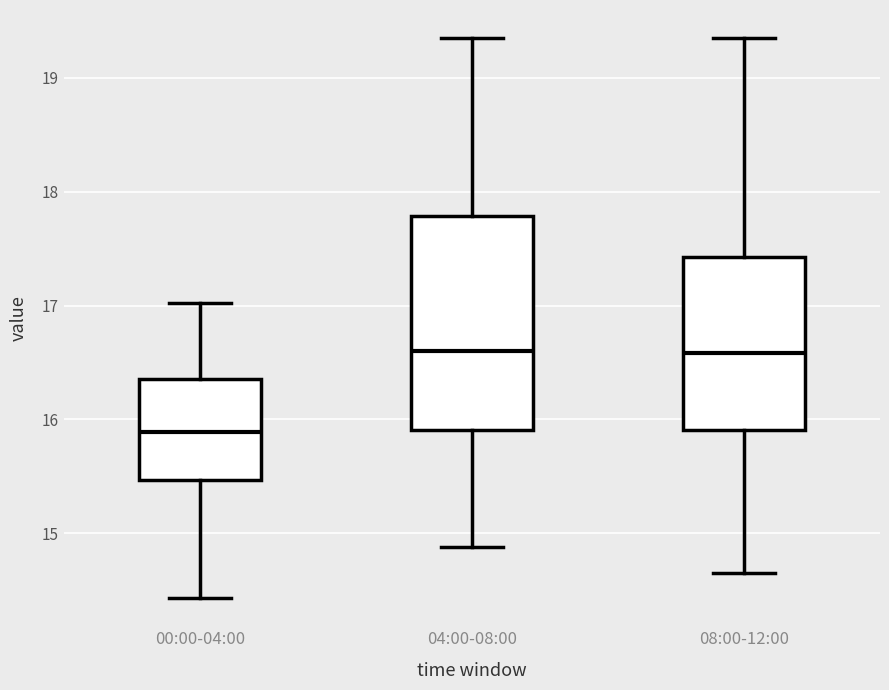

Comparing the boxes themselves (not the whiskers), which one is the tallest?

04:00-08:00